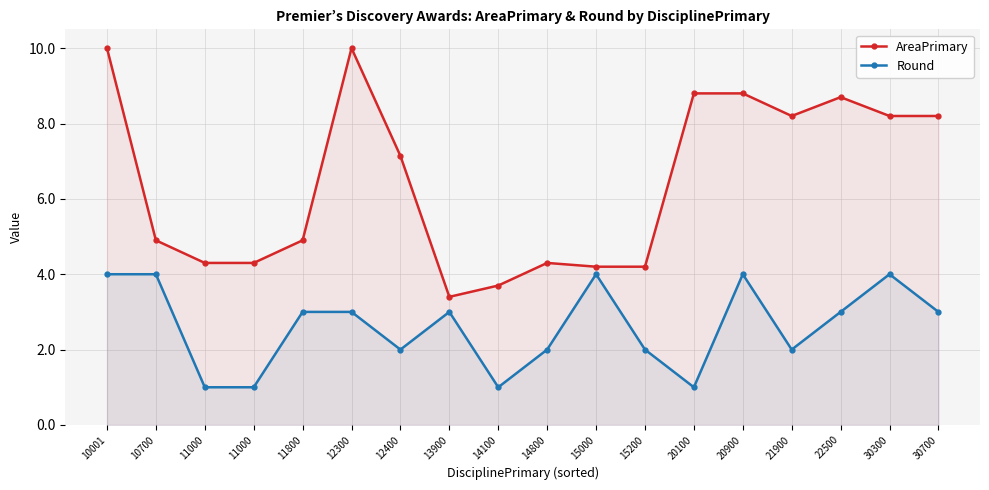

Which category has the lowest value in the Round series?

11000